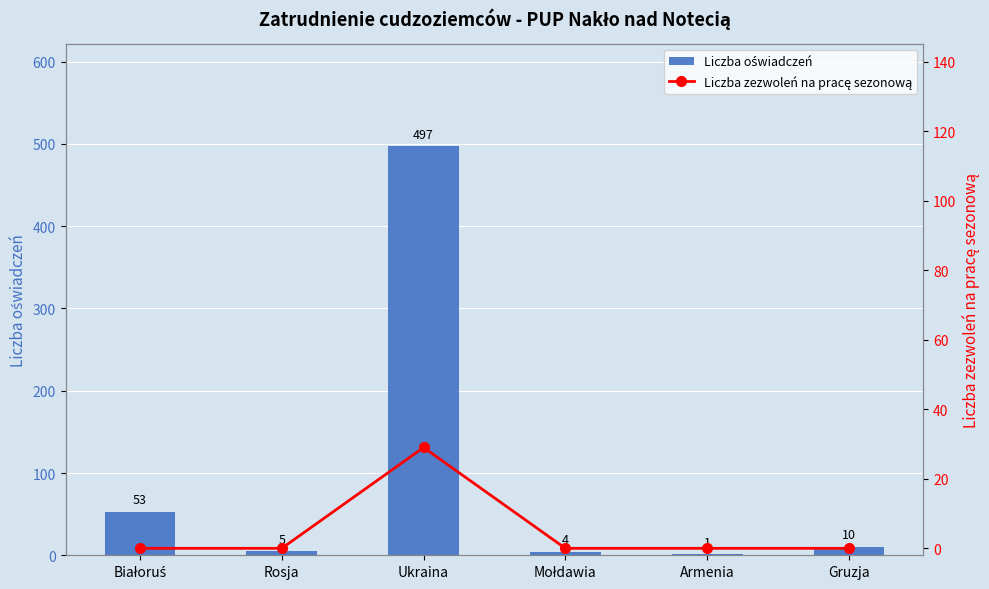

What is the total value across all series at Gruzja?

10